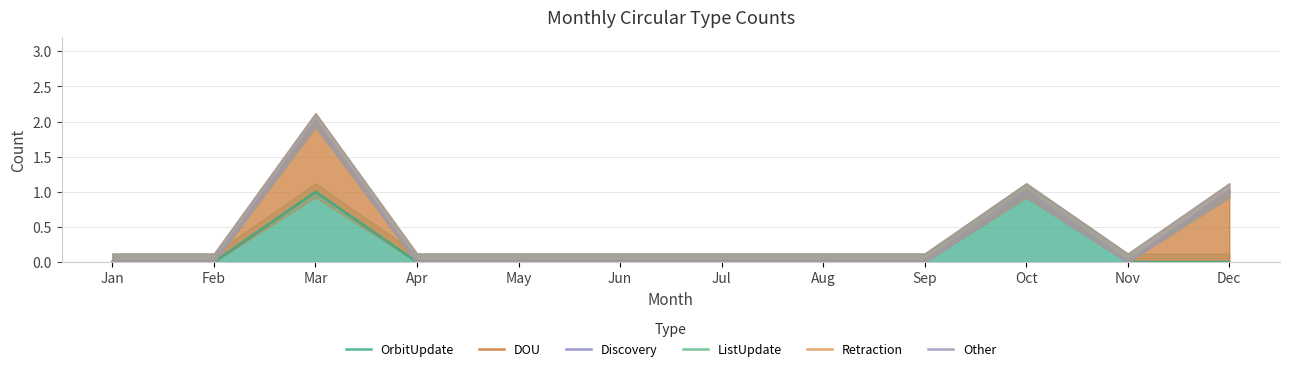

True or false: ListUpdate has a value of 0 at May.

True